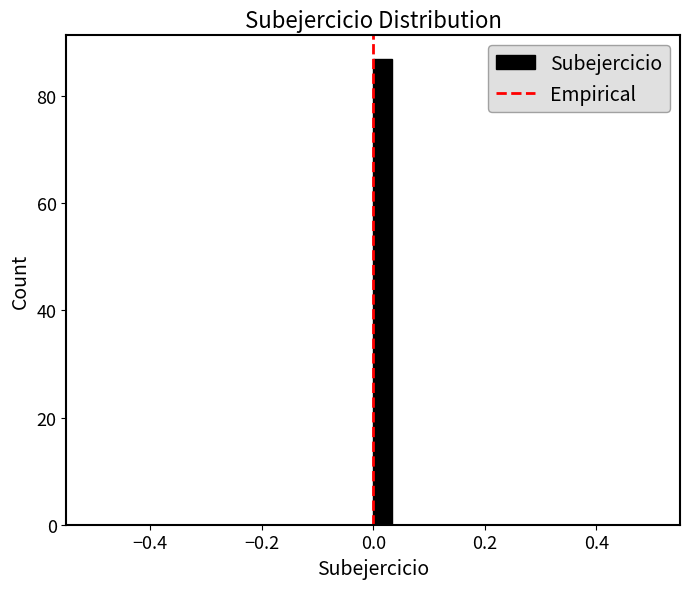

Read against the x-axis, roughly where is the centre of the tallest bar?

0.02